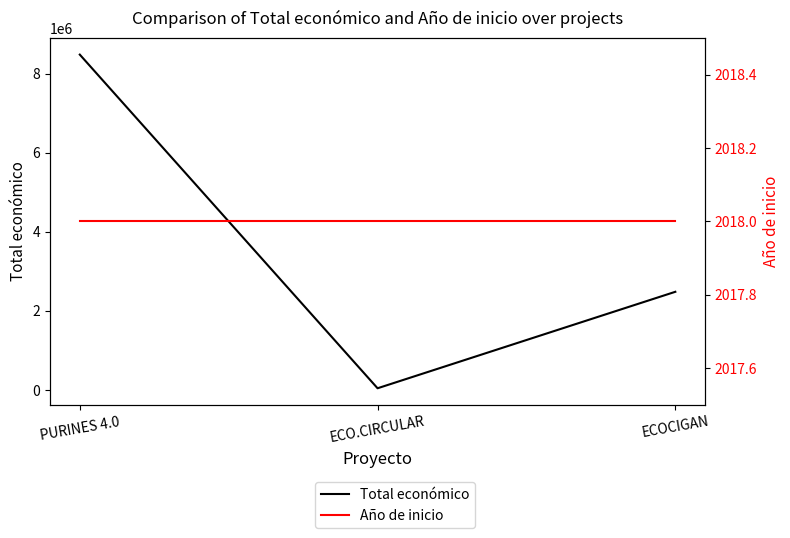

What is the difference between the Total económico values at ECO.CIRCULAR and ECOCIGAN?

2440869